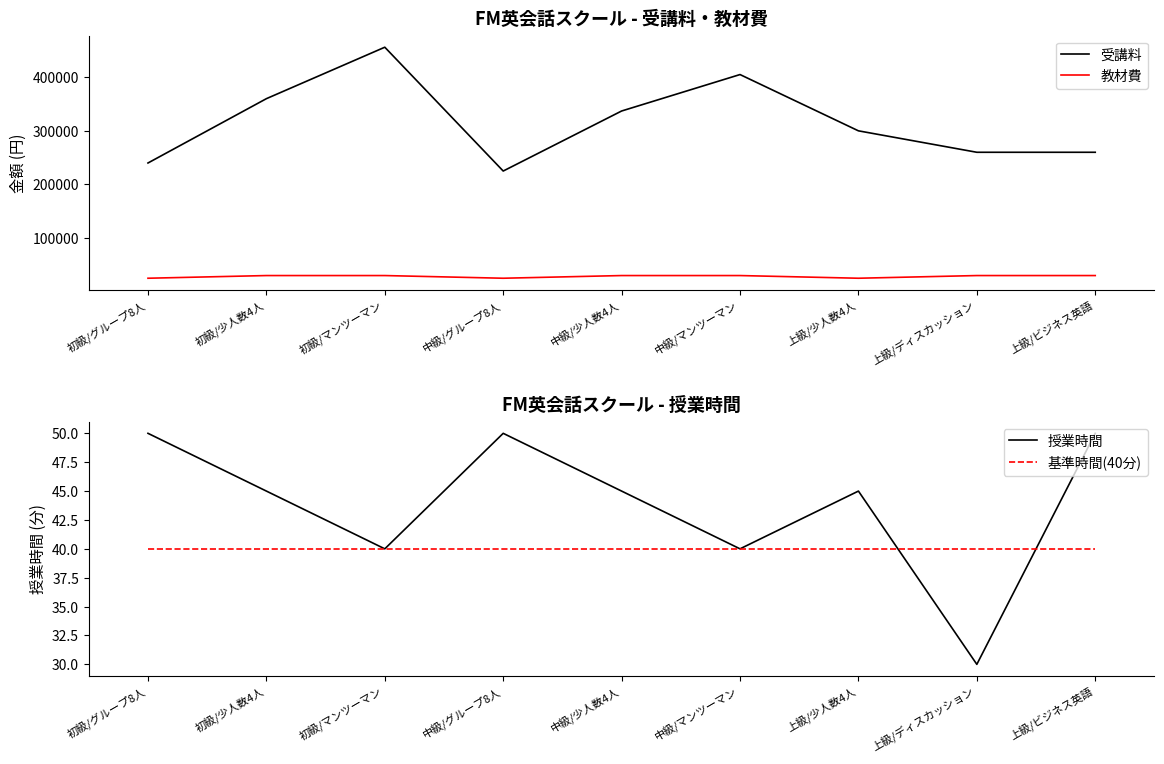

Rank the series by their maximum value, from highest to lowest.

受講料, 教材費, 授業時間, 基準時間(40分)